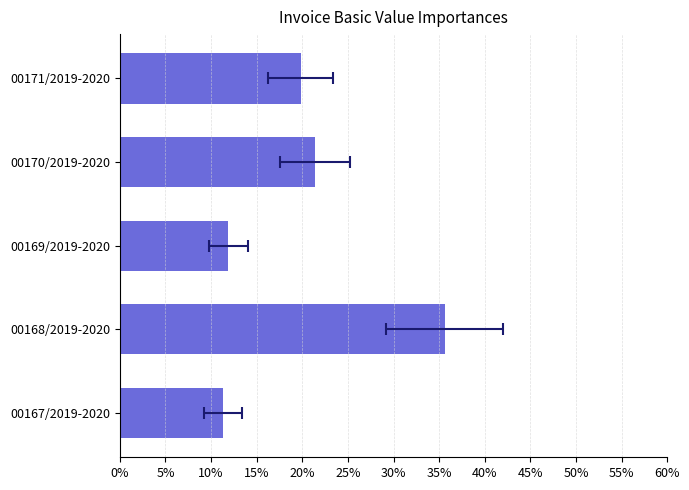

What is the difference between the values at 00168/2019-2020 and 00171/2019-2020?

0.2